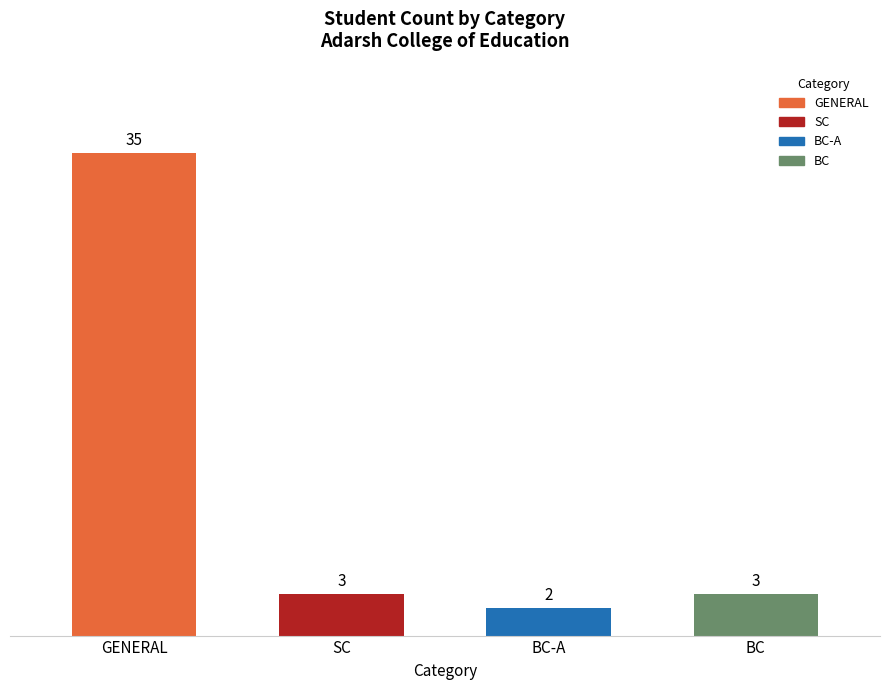

What value does the data have at SC?

3